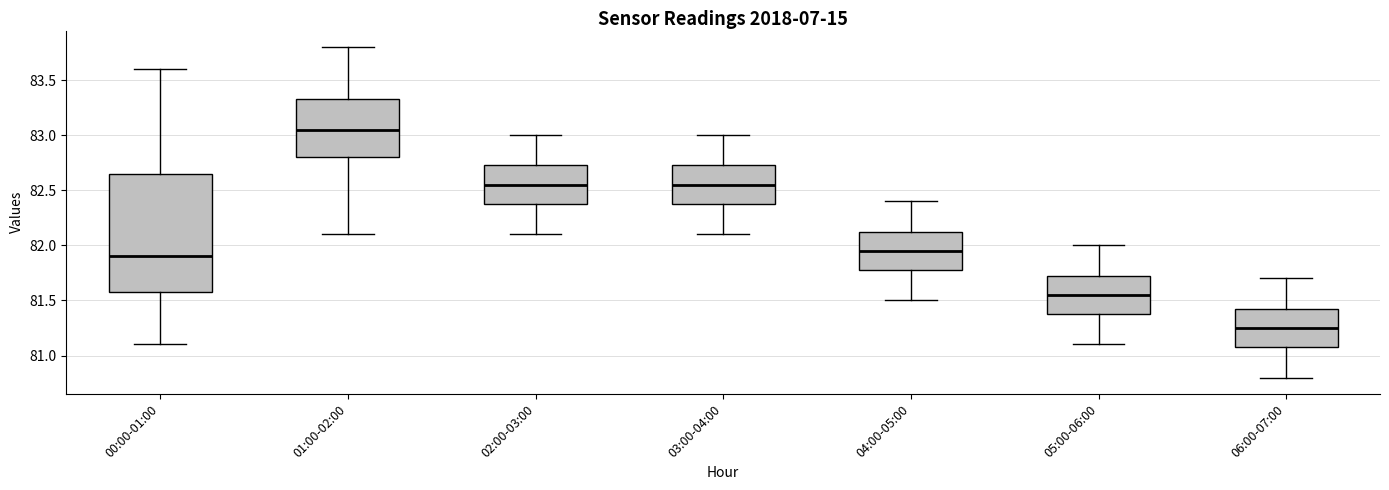

Reading left to right, transcribe this box plot: for each box, give where its median line is, the range the box spans, and where its two whiskers end, as read against the y-axis. The values are not printed on the chart, so give them approximately, as read against the axis.

00:00-01:00: median 81.90, box 81.60 to 82.65, whiskers 81.10 to 83.60
01:00-02:00: median 83.05, box 82.80 to 83.35, whiskers 82.10 to 83.80
02:00-03:00: median 82.55, box 82.40 to 82.75, whiskers 82.10 to 83.00
03:00-04:00: median 82.55, box 82.40 to 82.75, whiskers 82.10 to 83.00
04:00-05:00: median 81.95, box 81.80 to 82.15, whiskers 81.50 to 82.40
05:00-06:00: median 81.55, box 81.40 to 81.75, whiskers 81.10 to 82.00
06:00-07:00: median 81.25, box 81.10 to 81.45, whiskers 80.80 to 81.70